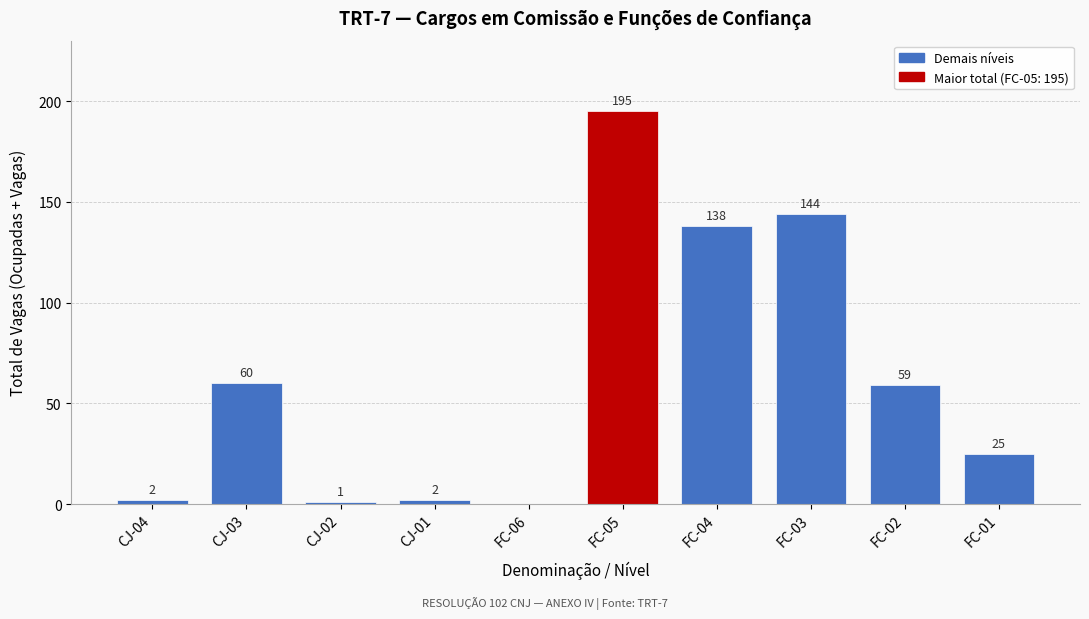

Reading right to left, what are all the values shown in this chart?

FC-01=25	FC-02=59	FC-03=144	FC-04=138	FC-05=195	FC-06=0	CJ-01=2	CJ-02=1	CJ-03=60	CJ-04=2